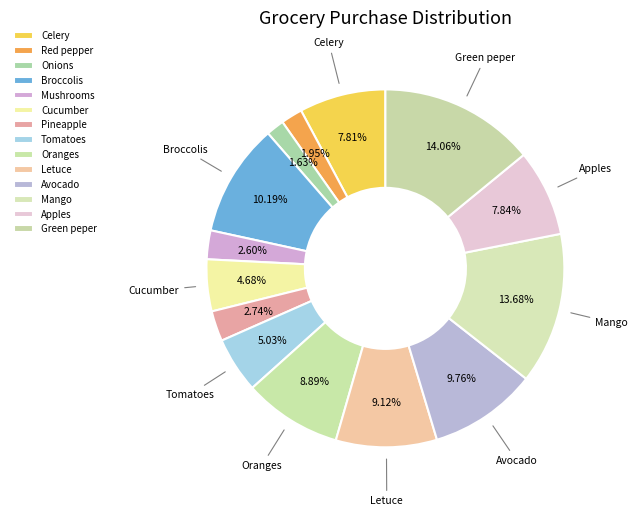

What percentage do Pineapple and Mango together represent?

16.4%